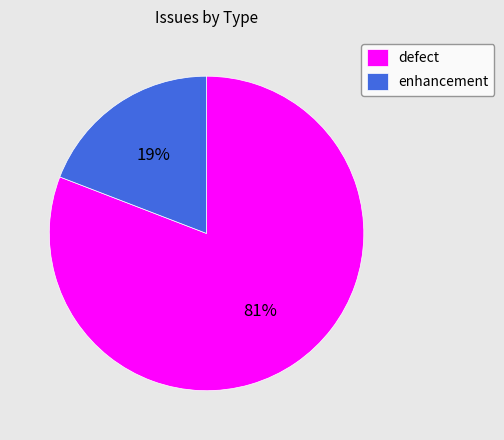

True or false: defect accounts for 81% of the total.

True